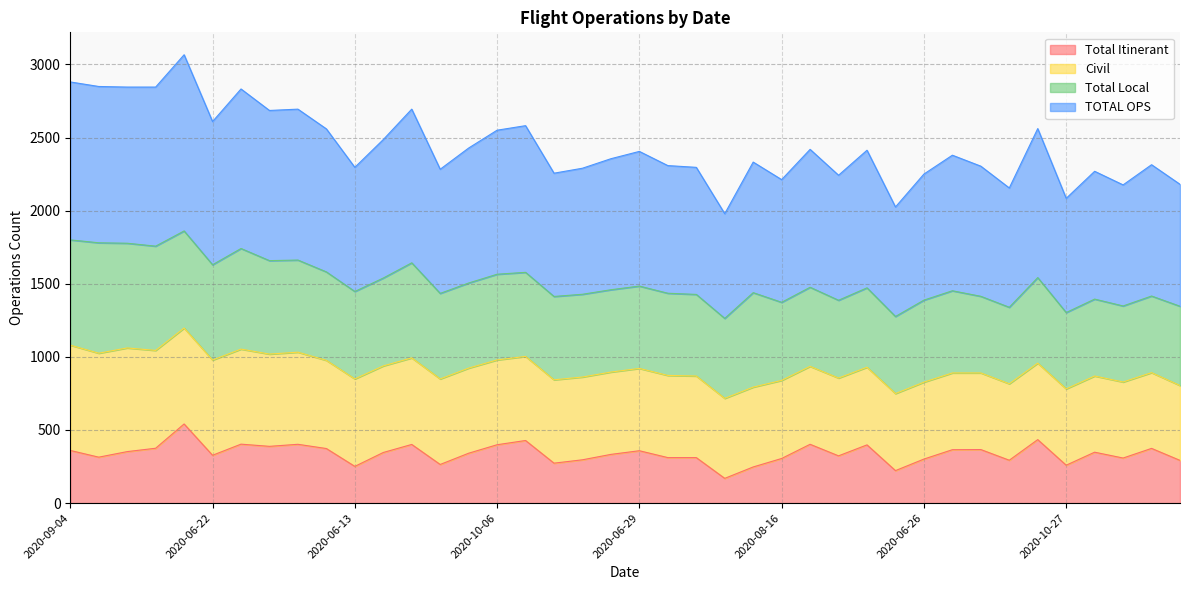

How many categories are shown in the chart?

40